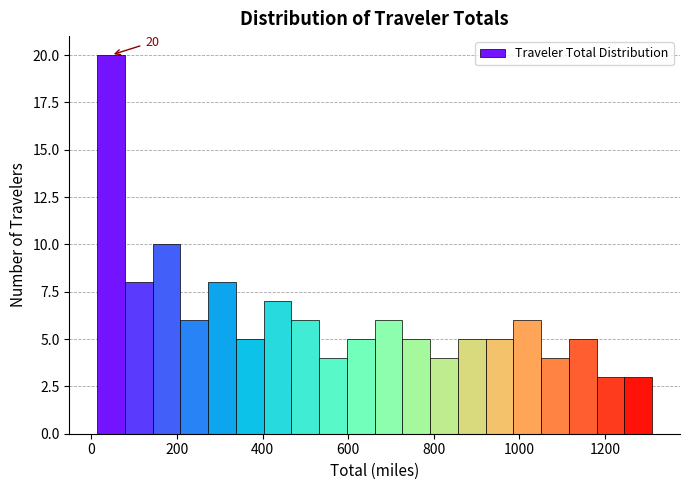

Read against the x-axis, roughly where is the centre of the tallest bar?

40